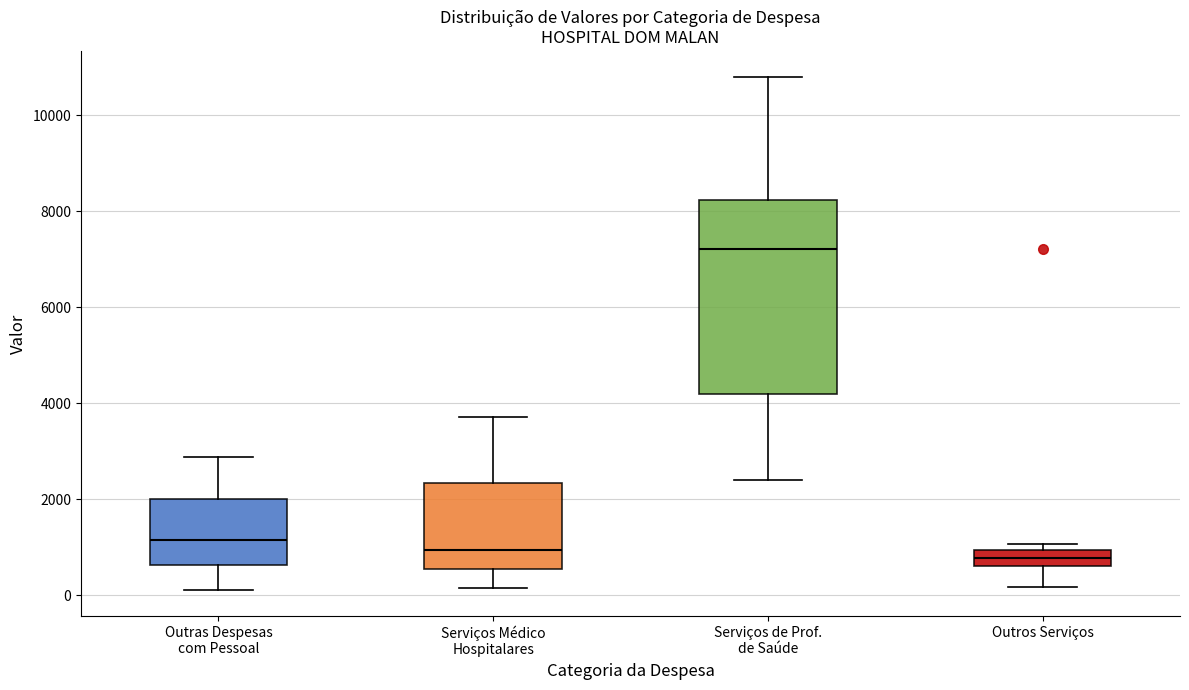

Reading left to right, read every box against the y-axis: the position of its median line, the range the box covers, and the ends of its whiskers. The values are not printed on the chart, so give them approximately, as read against the axis.

Outras Despesas com Pessoal: median 1200, box 600 to 2000, whiskers 200 to 2800
Serviços Médico Hospitalares: median 1000, box 600 to 2400, whiskers 200 to 3800
Serviços de Prof. de Saúde: median 7200, box 4200 to 8200, whiskers 2400 to 10800
Outros Serviços: median 800, box 600 to 1000, whiskers 200 to 1000 (just above the box's upper edge)